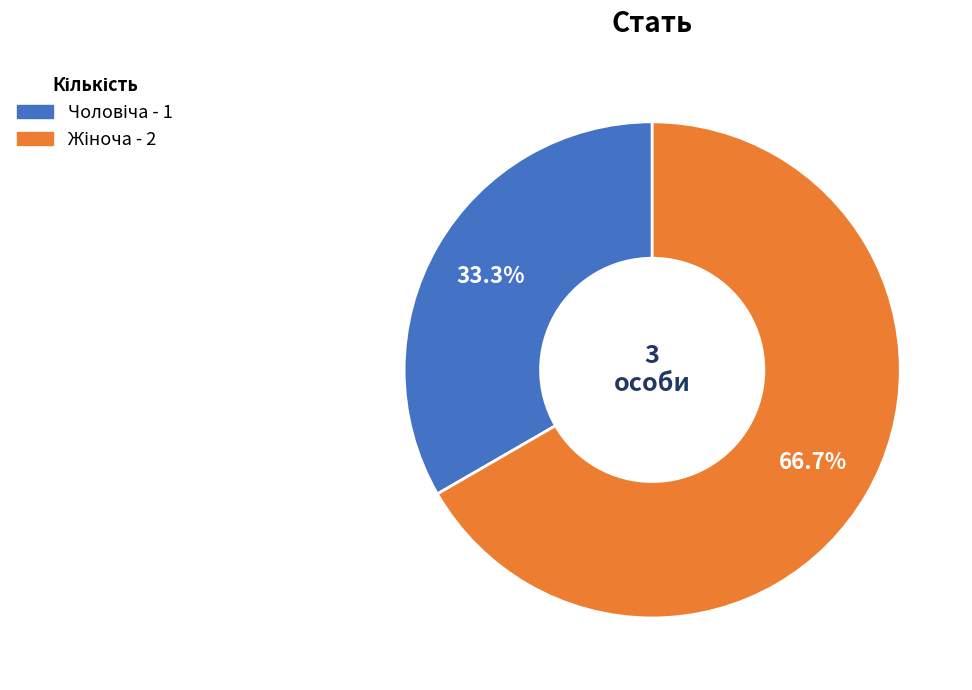

To the nearest percent, what is the average slice percentage?

50%